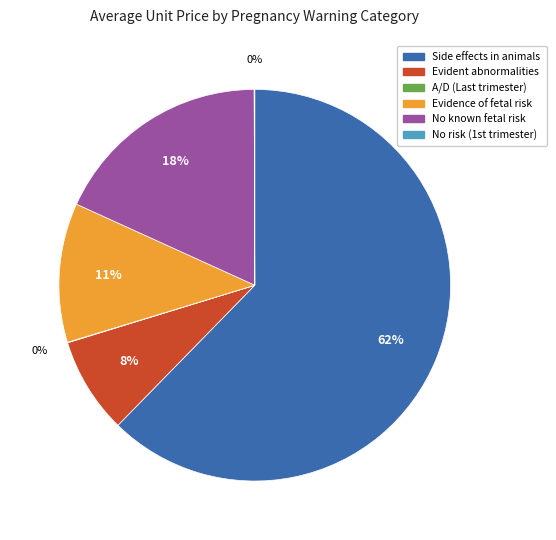

Is there a majority slice in this chart?

Yes